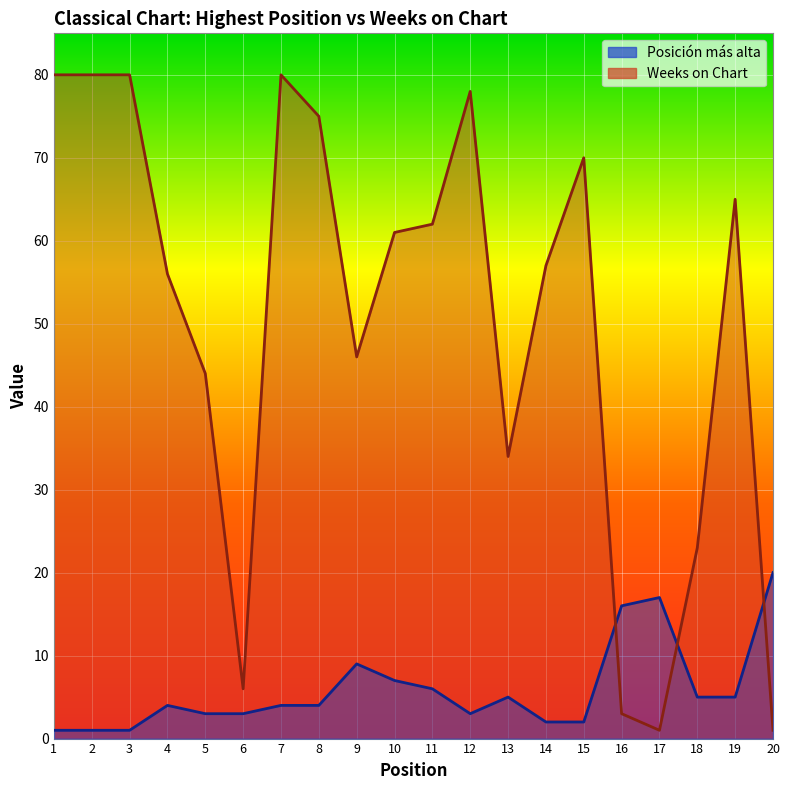

How many data points in Posición más alta are above 4?

9